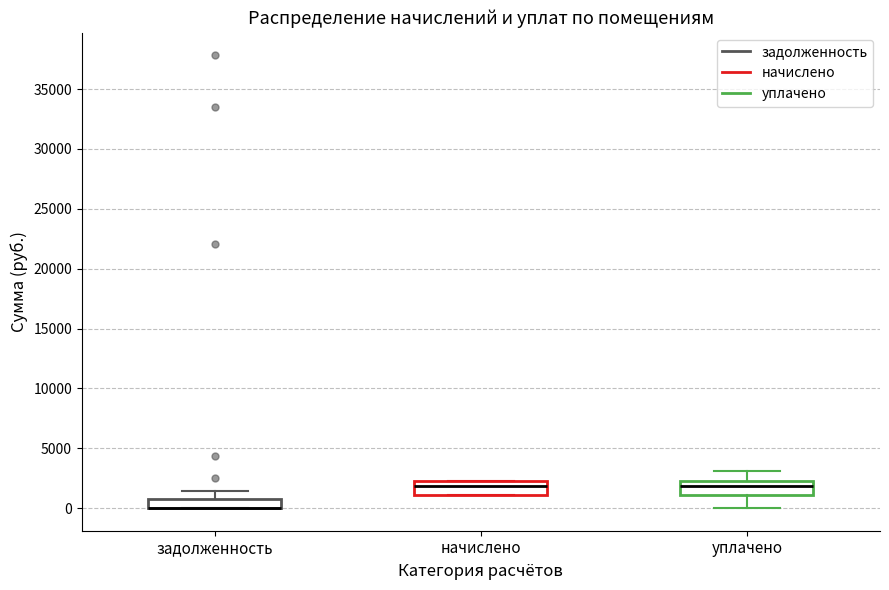

Reading left to right, transcribe this box plot: for each box, give where its median line is, the range the box spans, and where its two whiskers end, as read against the y-axis. The values are not printed on the chart, so give them approximately, as read against the axis.

задолженность: median 0 (drawn on the box's lower edge), box 0 to 1000, whiskers 0 to 1500
начислено: median 2000, box 1000 to 2500, whiskers 1000 to 2500
уплачено: median 2000, box 1000 to 2500, whiskers 0 to 3000